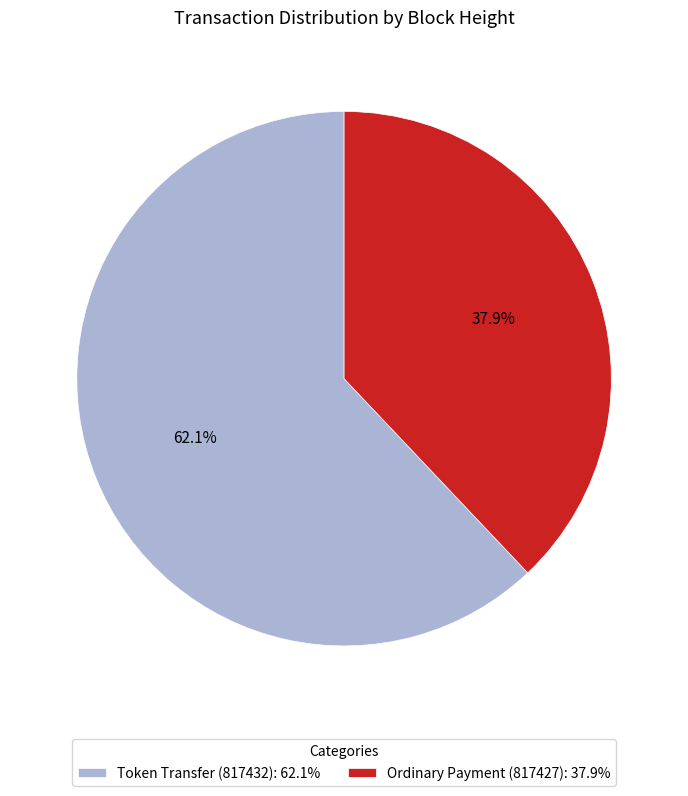

Which category accounts for the majority?

Token Transfer (817432): 62.1%